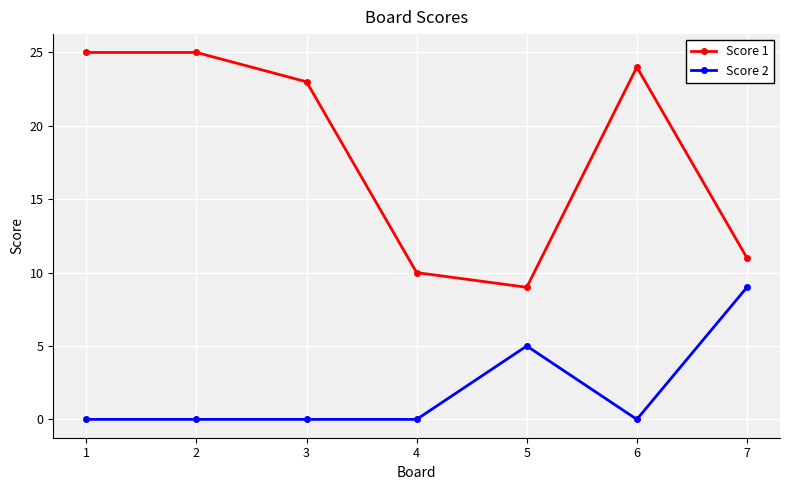

True or false: Score 2 has more than 2 points higher than both neighbors.

False